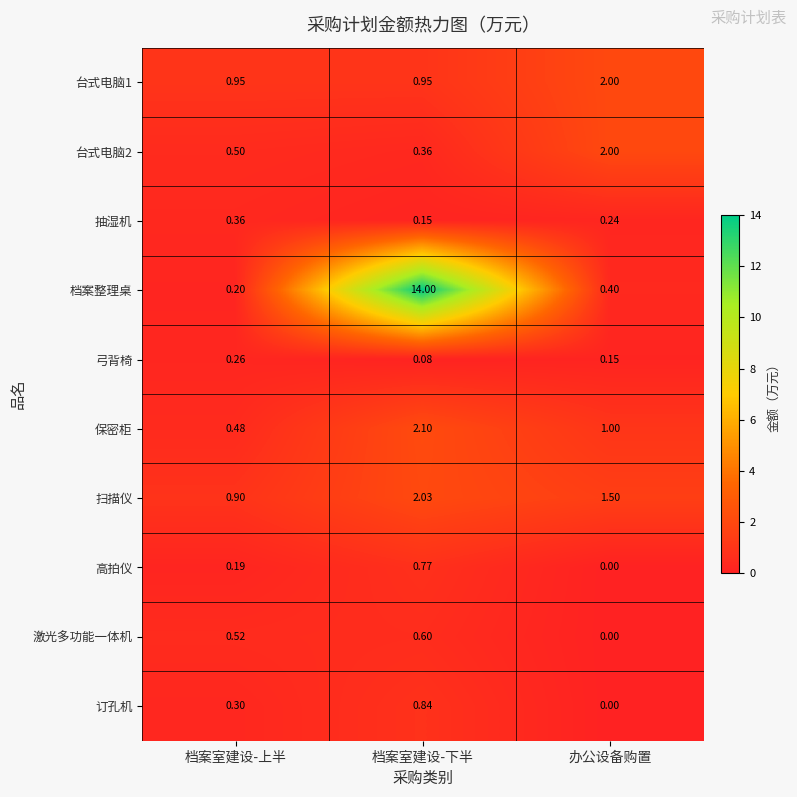

At which label is 高拍仪 closest to 0?

办公设备购置